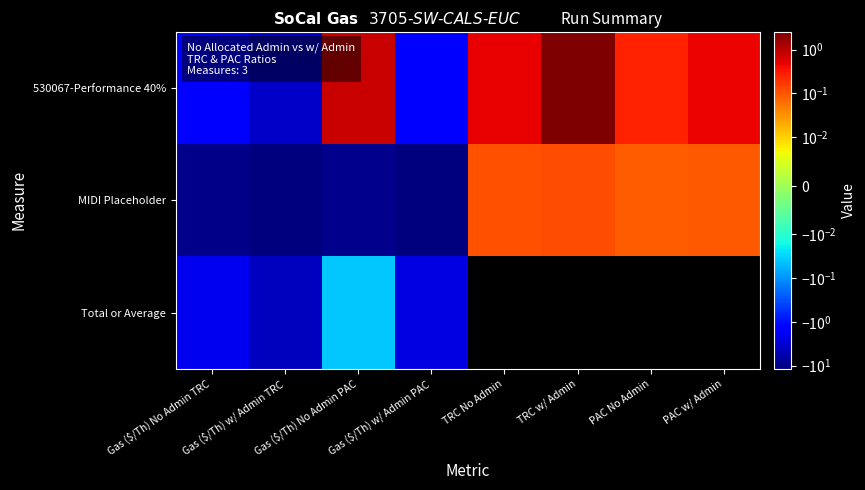

What is the difference between the maximum and minimum values in the MIDI Placeholder series?

11.8